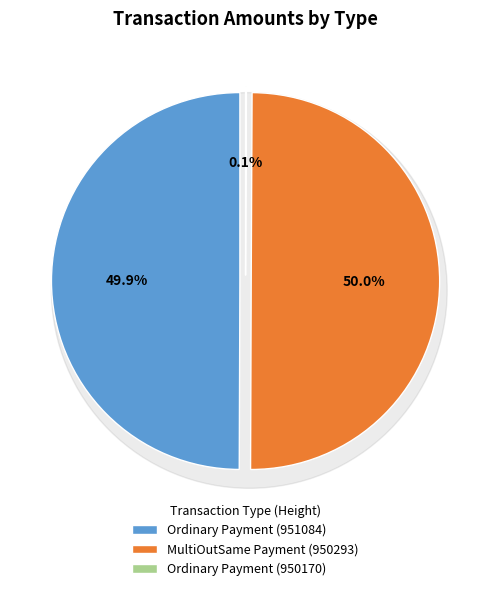

What portion of the pie excludes MultiOutSame Payment (950293)?

50.0%